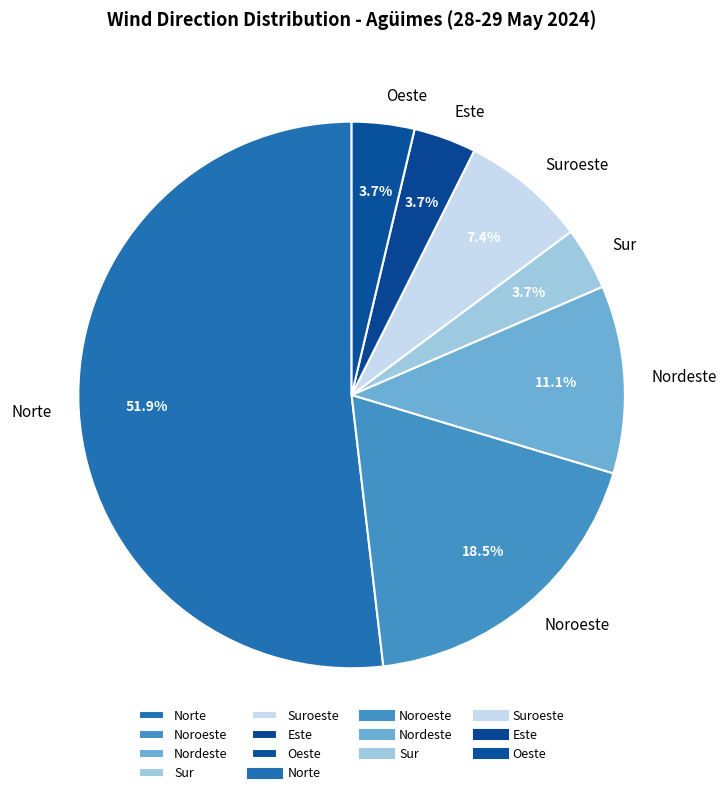

To the nearest percent, what is the difference between the Nordeste and Noroeste slice percentages?

7%